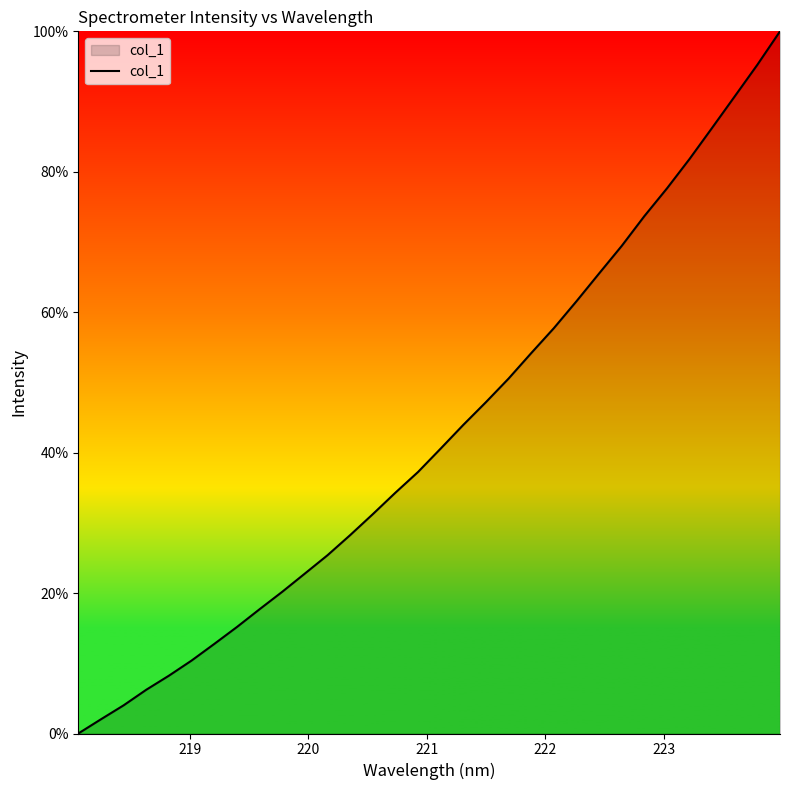

Does the chart have visible grid lines?

No